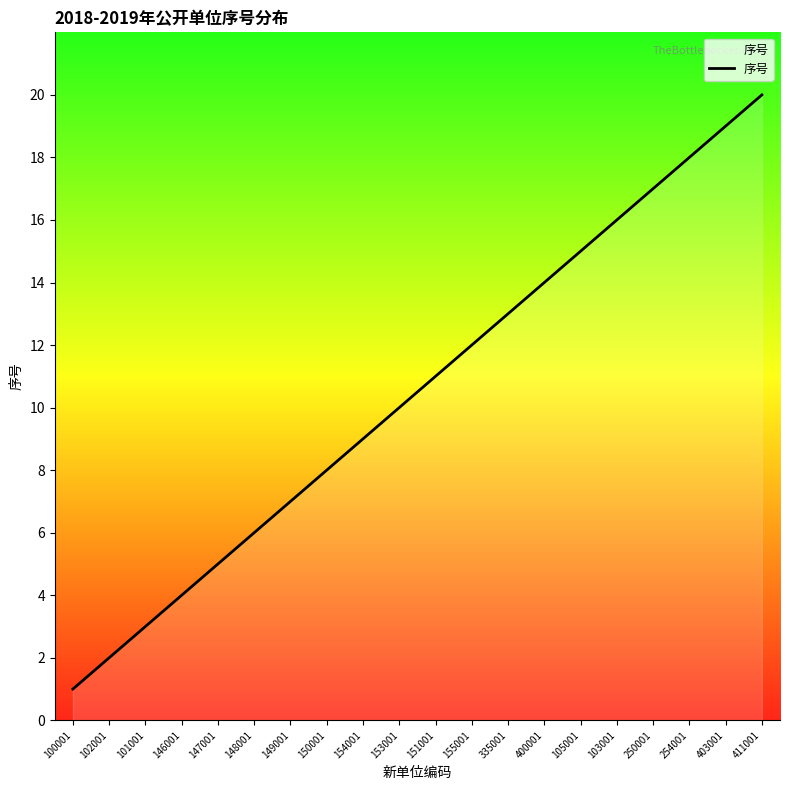

What is the maximum value shown in the chart?

20